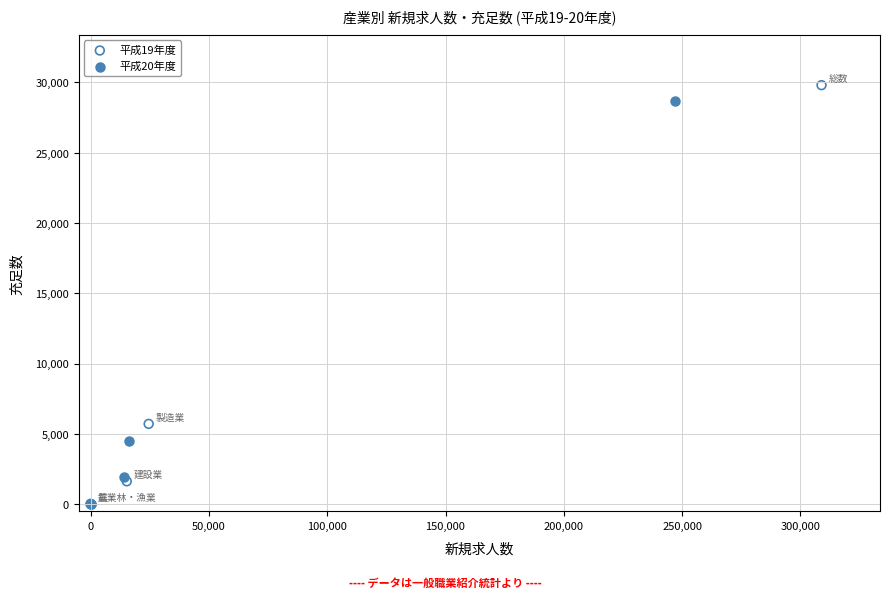

Which series has the largest Y range (max minus min)?

平成19年度